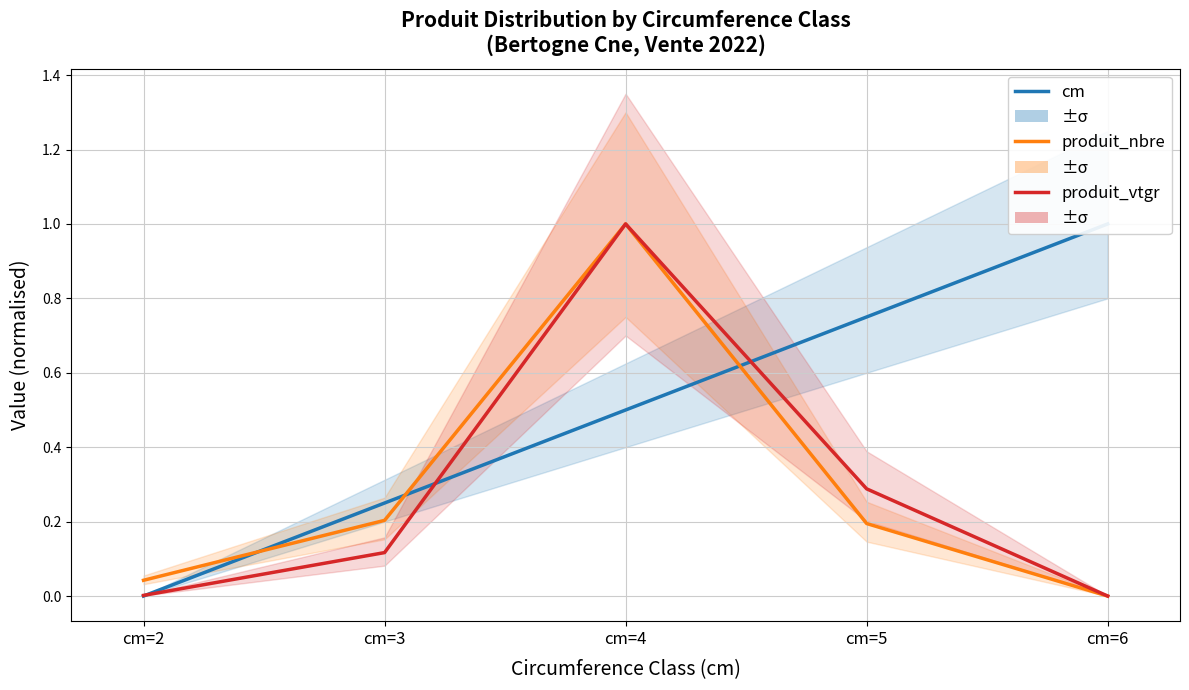

Does the chart display data point markers on the line(s)?

No